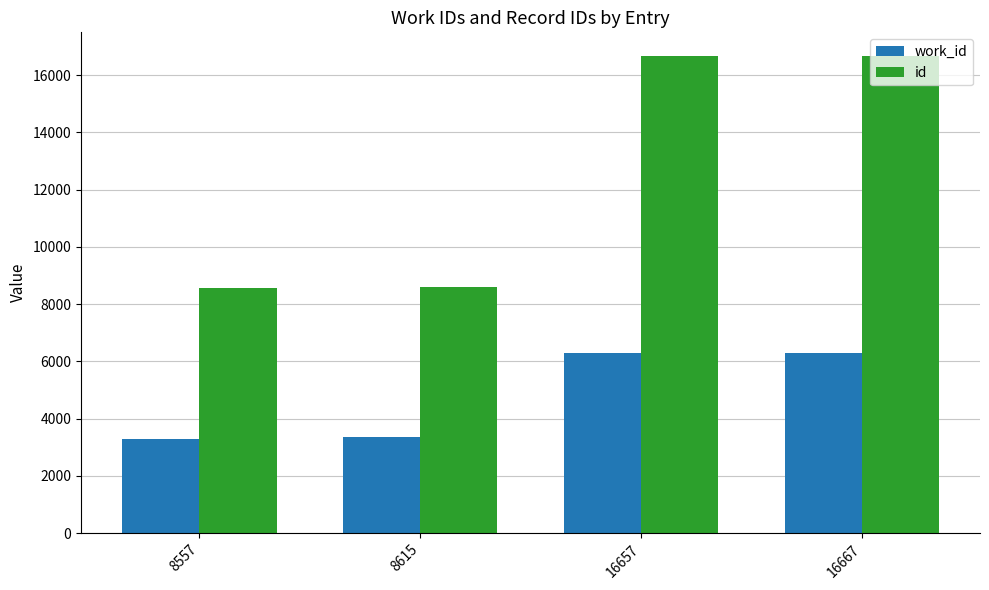

Rank the series by their average value, from lowest to highest.

work_id, id